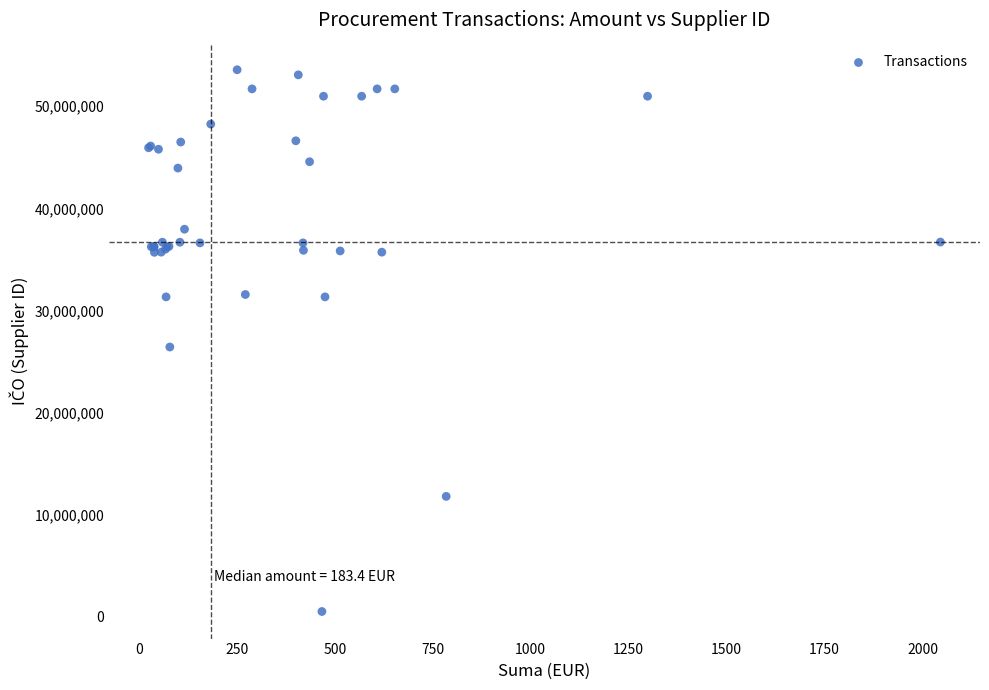

What Y value in the scatter plot is closest to 27049897?

26426218